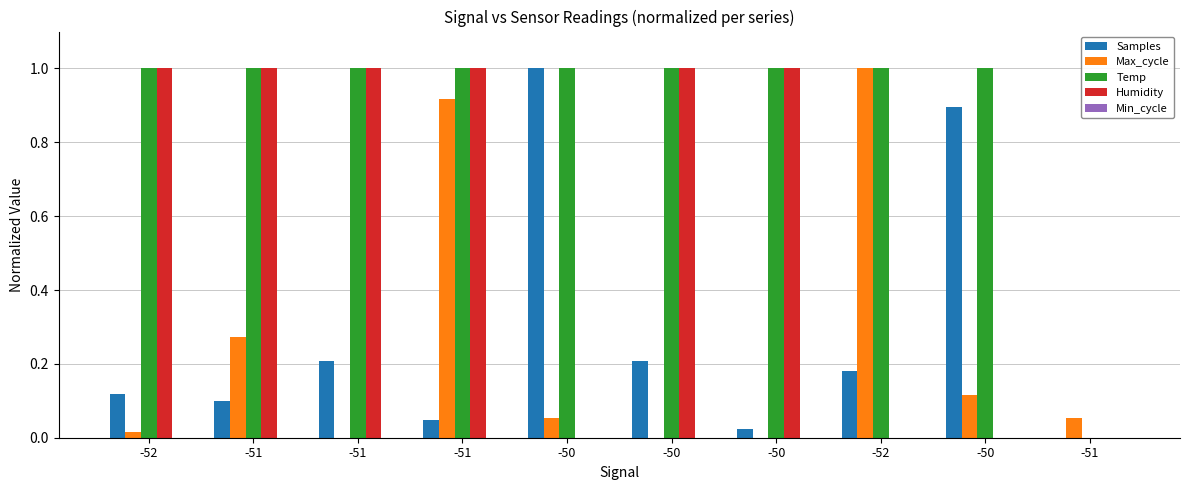

Reading right to left, transcribe all the data shown in this chart.

Samples: -51=0.0	-50=0.9	-52=0.2	-50=0.0	-50=0.2	-50=1.0	-51=0.0	-51=0.2	-51=0.1	-52=0.1
Max_cycle: -51=0.1	-50=0.1	-52=1.0	-50=0.0	-50=0.0	-50=0.1	-51=0.9	-51=0.0	-51=0.3	-52=0.0
Temp: -51=0.0	-50=1.0	-52=1.0	-50=1.0	-50=1.0	-50=1.0	-51=1.0	-51=1.0	-51=1.0	-52=1.0
Humidity: -51=0.0	-50=0.0	-52=0.0	-50=1.0	-50=1.0	-50=0.0	-51=1.0	-51=1.0	-51=1.0	-52=1.0
Min_cycle: -51=0.0	-50=0.0	-52=0.0	-50=0.0	-50=0.0	-50=0.0	-51=0.0	-51=0.0	-51=0.0	-52=0.0